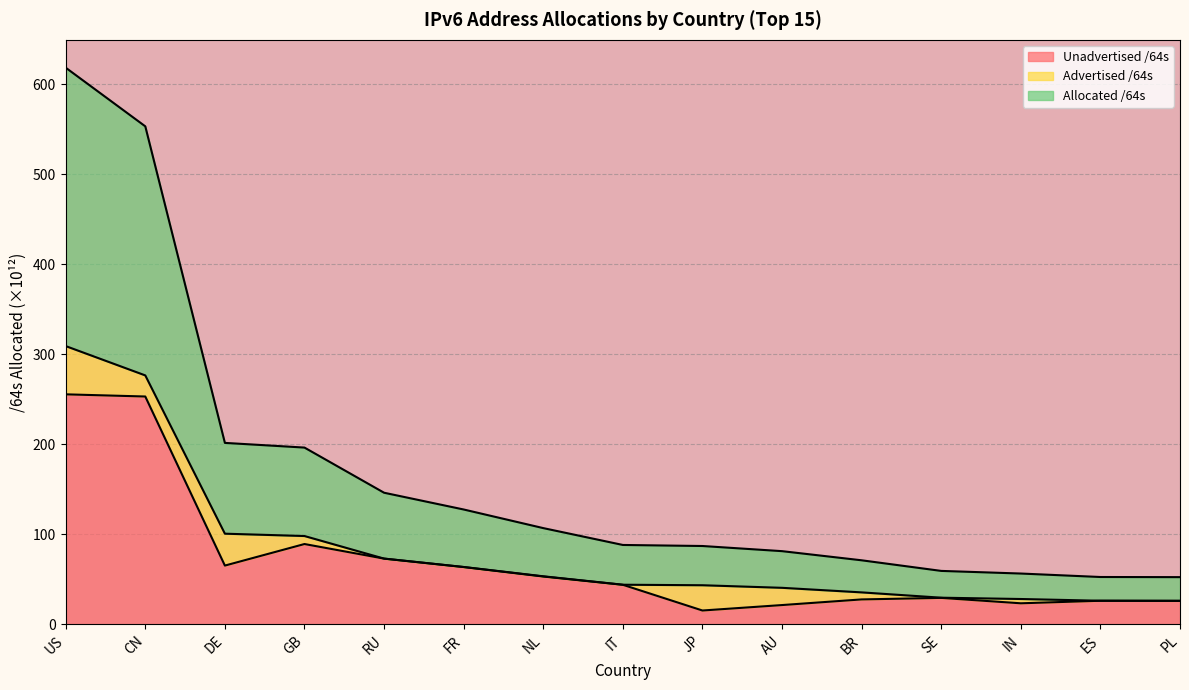

What is the total value across all series at BR?

71.2